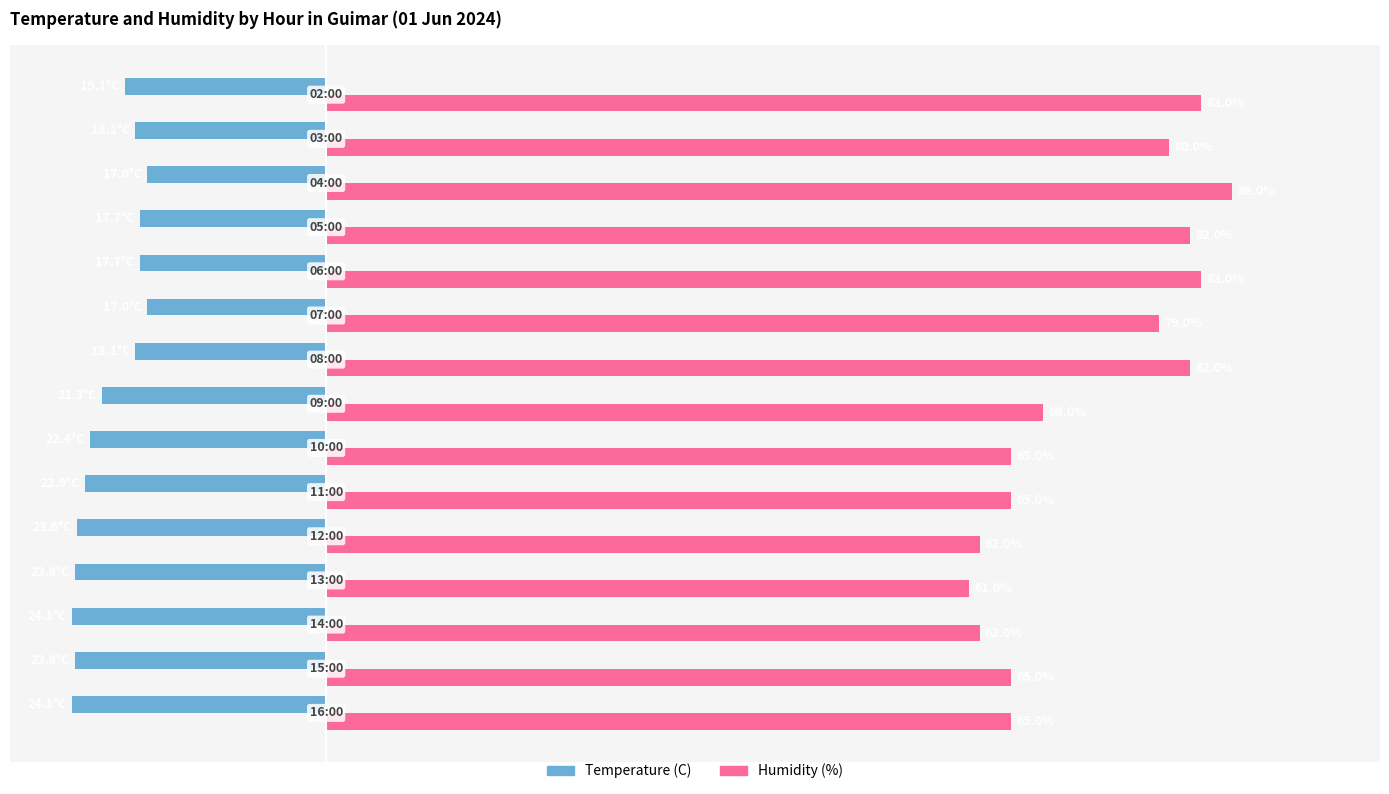

Which series has the largest total across all categories?

Humidity (%)